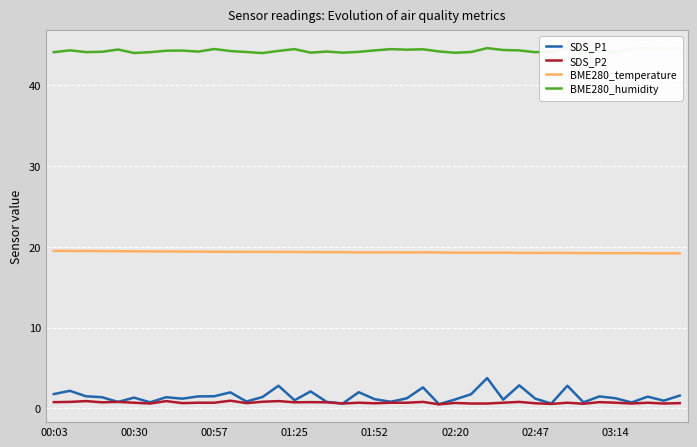

What is the maximum value shown in the chart?

44.6